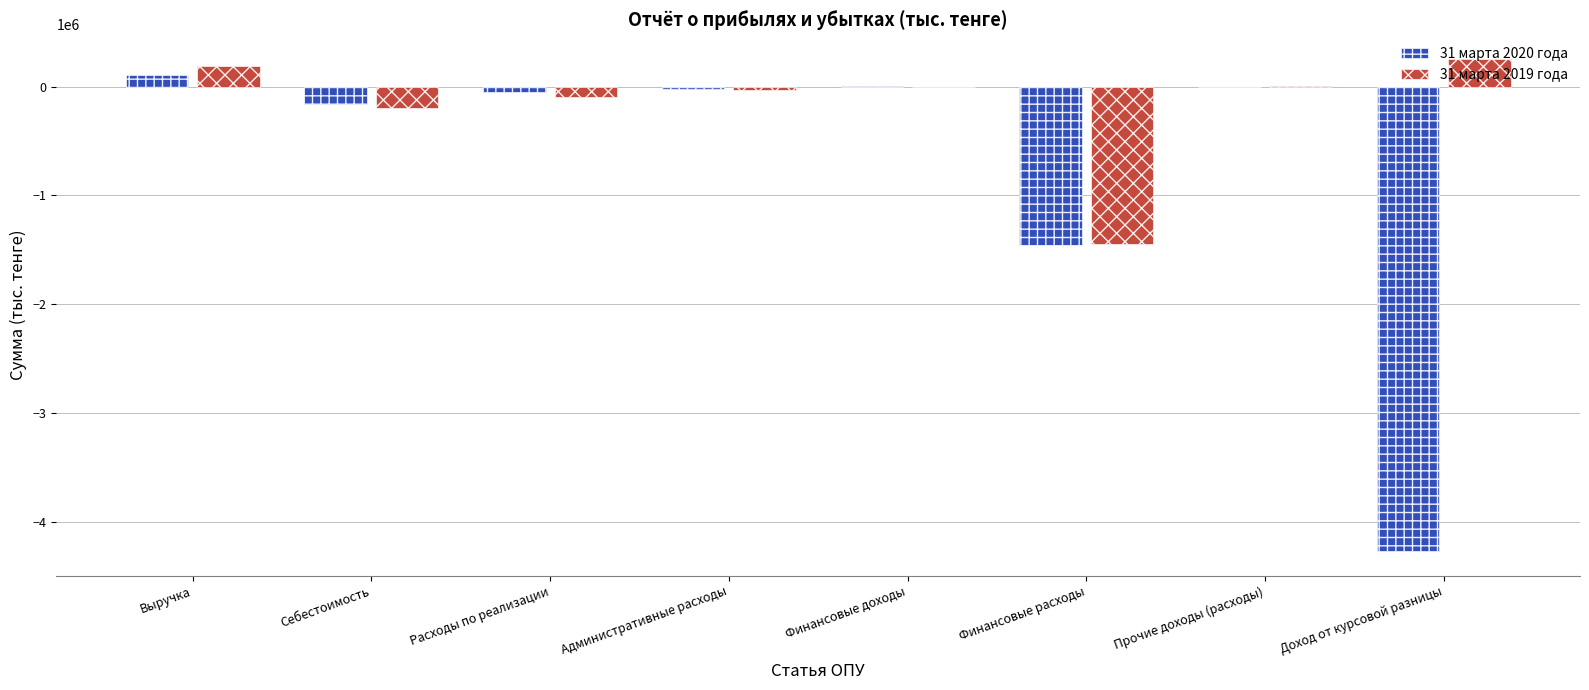

What is the greatest value displayed?

254351.5